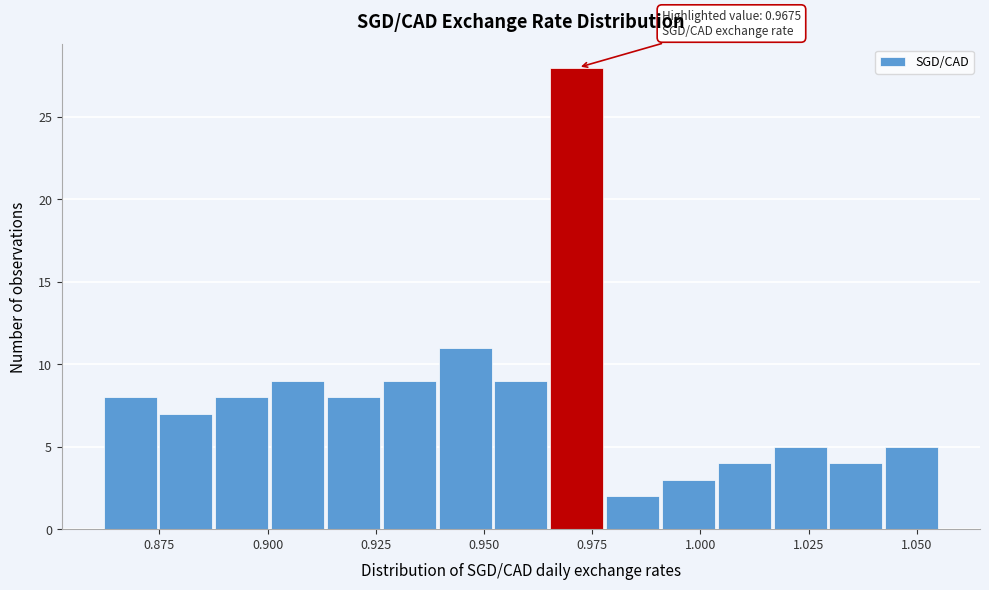

Read against the x-axis, roughly where is the centre of the tallest bar?

0.970